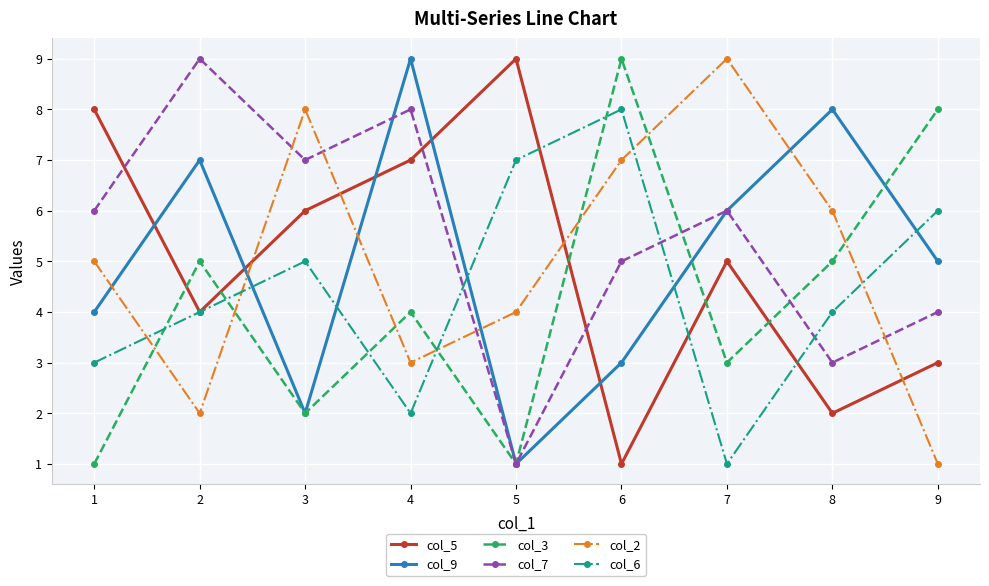

What is the smallest value displayed?

1